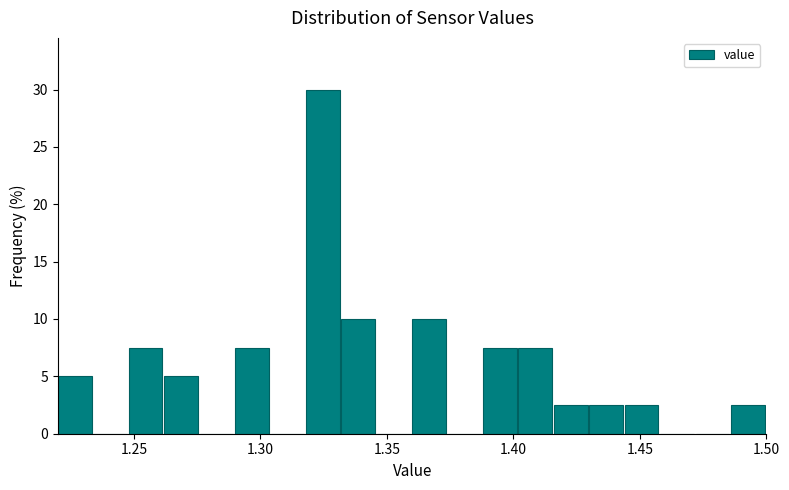

Read against the x-axis, roughly where is the centre of the tallest bar?

1.325